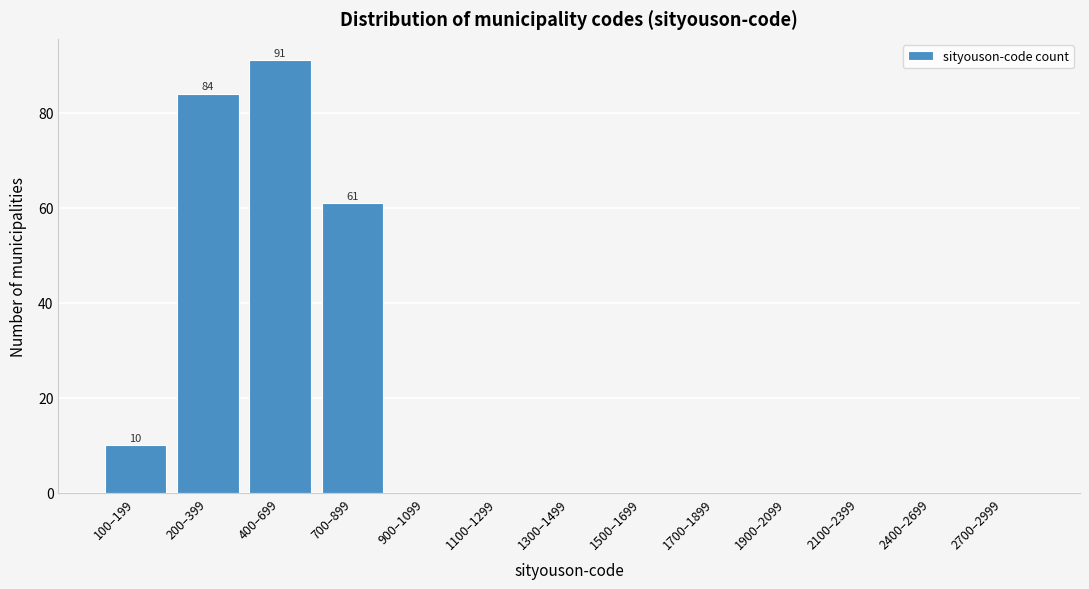

Reading left to right, extract all data points from this chart.

100–199=10	200–399=84	400–699=91	700–899=61	900–1099=0	1100–1299=0	1300–1499=0	1500–1699=0	1700–1899=0	1900–2099=0	2100–2399=0	2400–2699=0	2700–2999=0